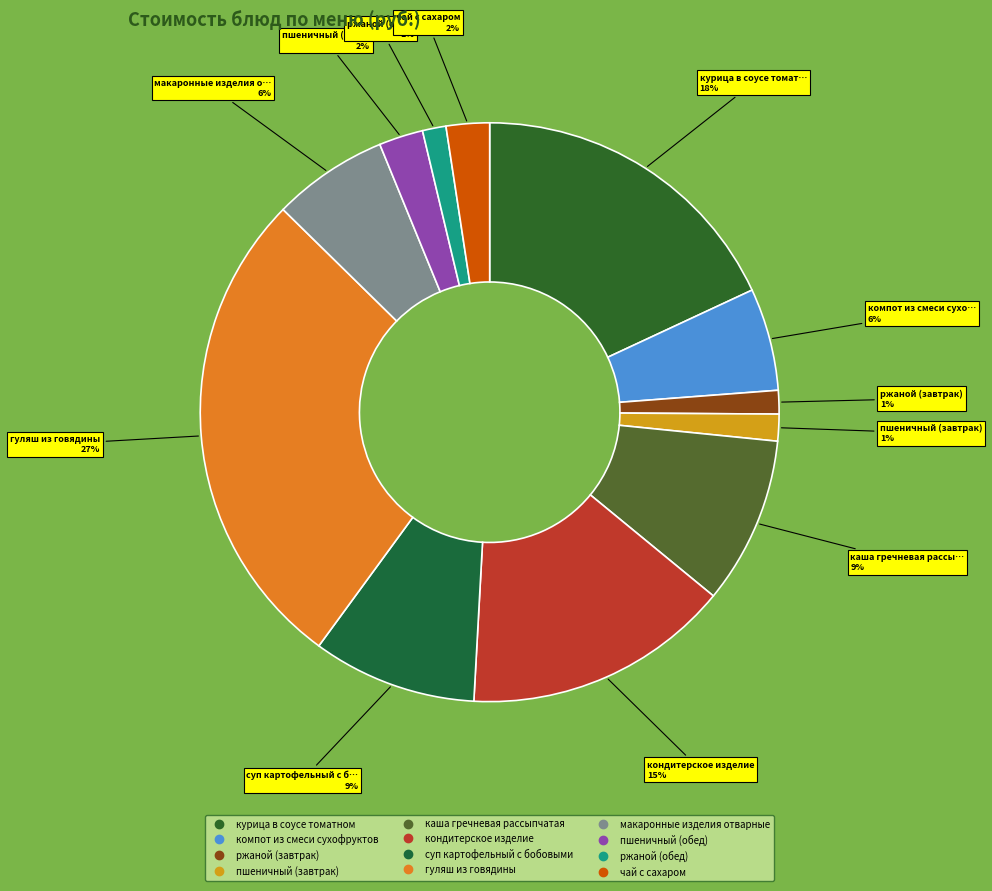

Count the number of slices in the pie.

12